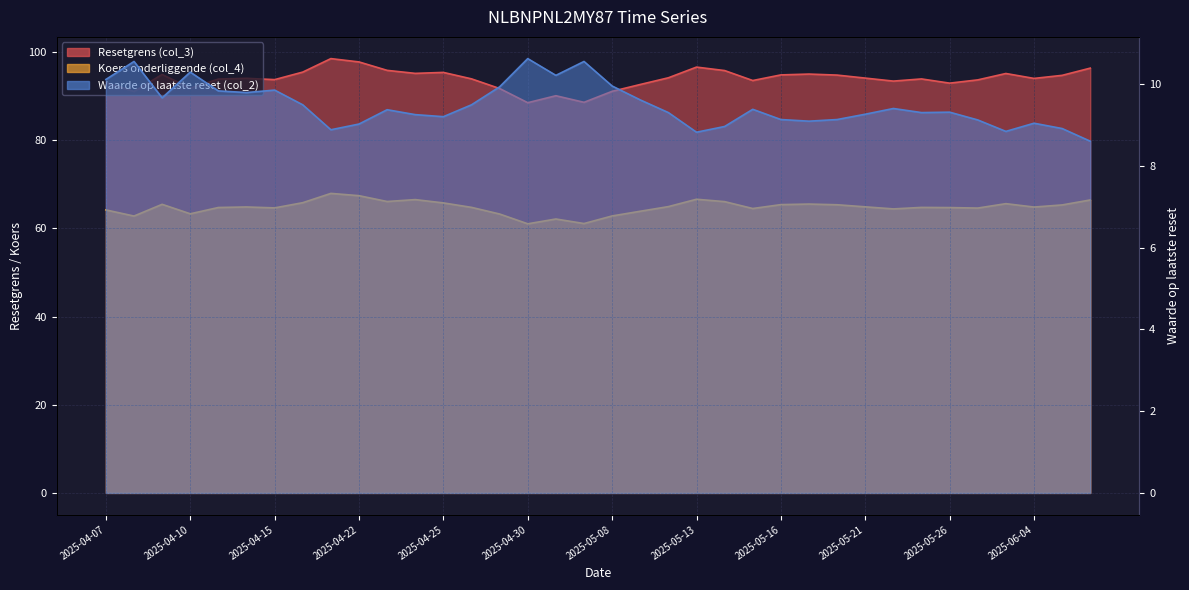

At which category does Resetgrens (col_3) reach its first local valley?

2025-04-08